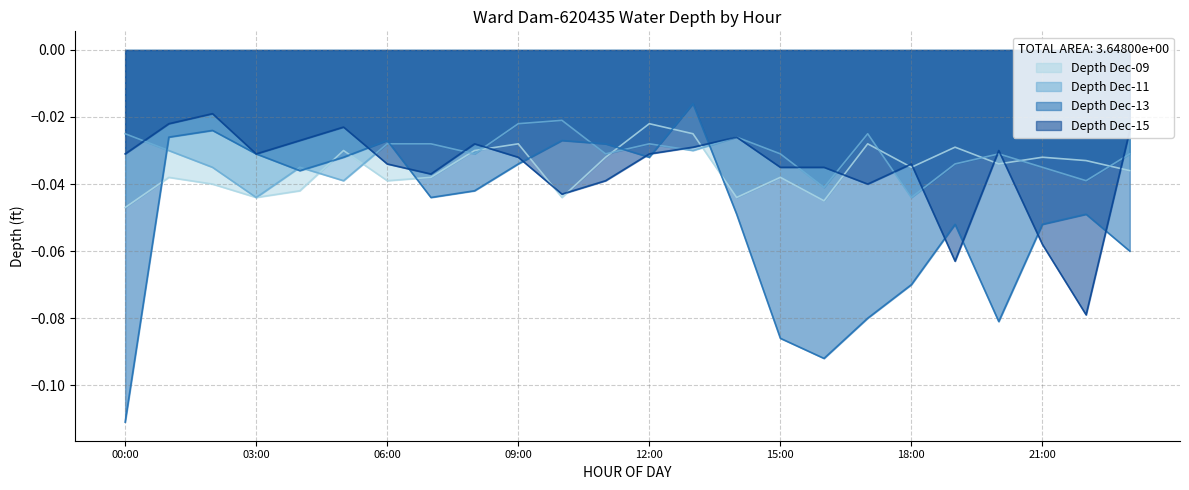

How many times do Depth Dec-11 and Depth Dec-13 cross each other?

8